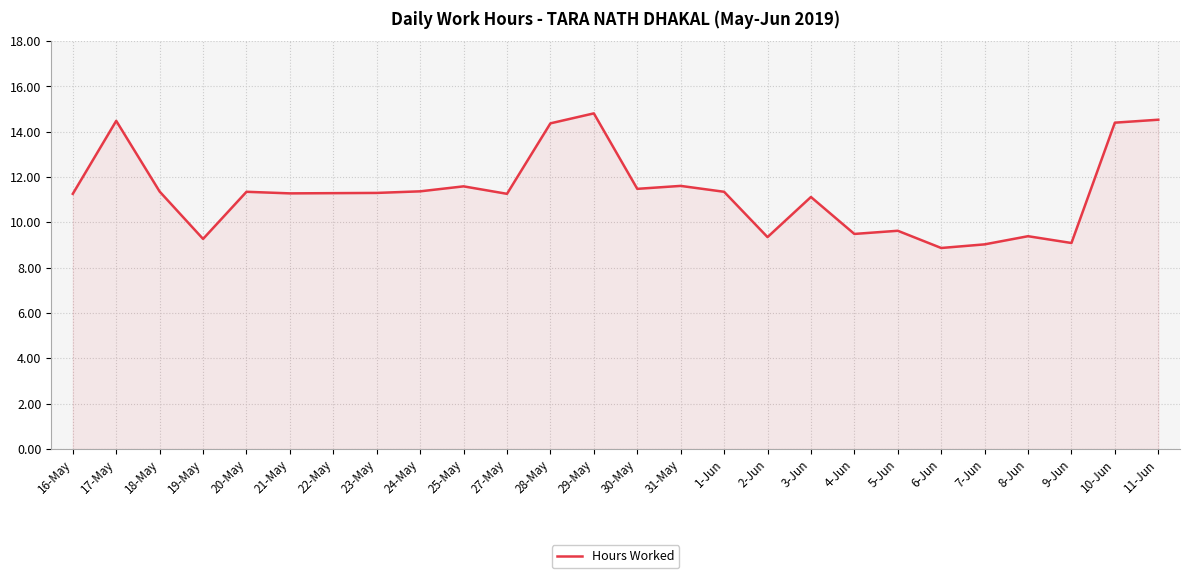

True or false: the data shows 14.4 at 7-Jun.

False